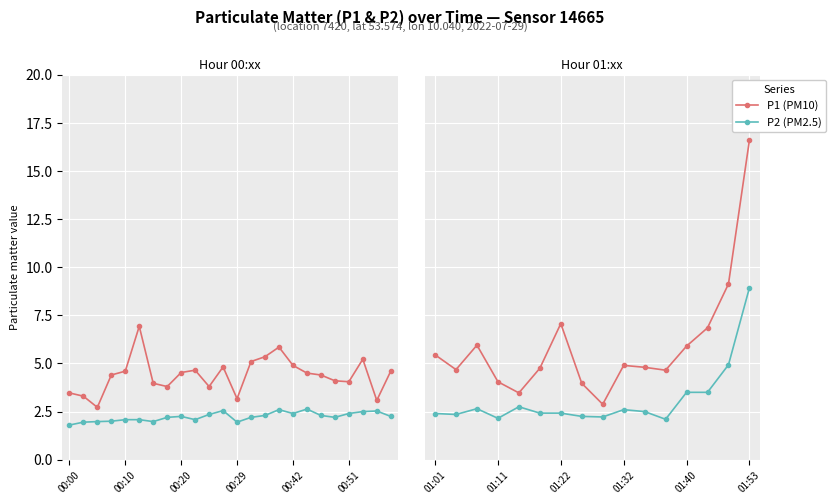

True or false: P2 (PM2.5) and P1 (PM10) intersect in this chart.

False